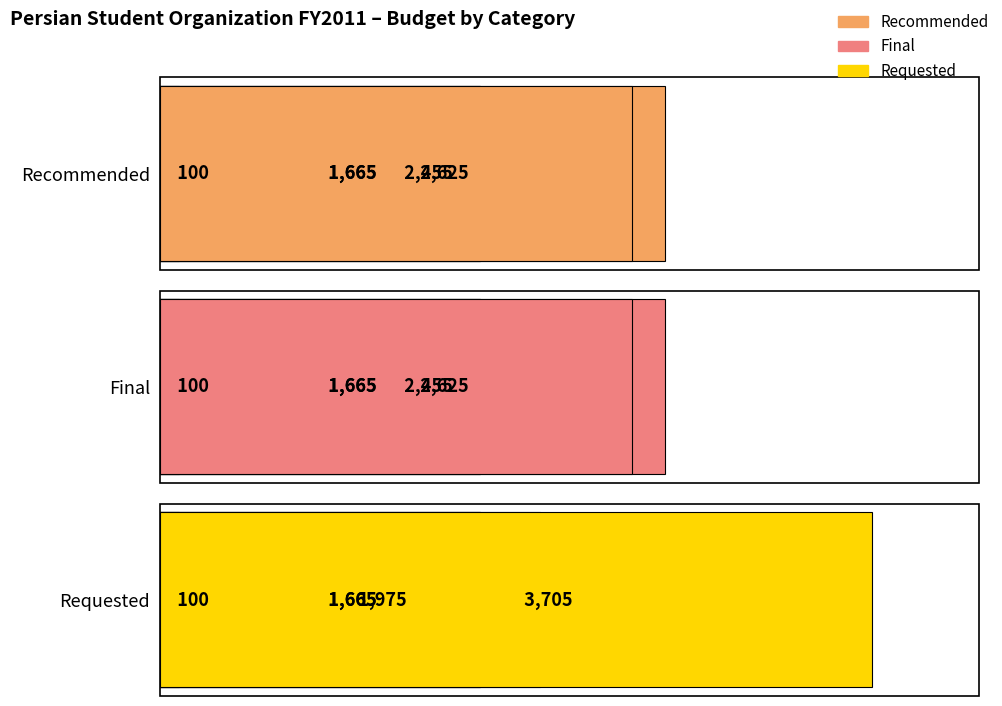

How many data points in Final are less than 1665?

1